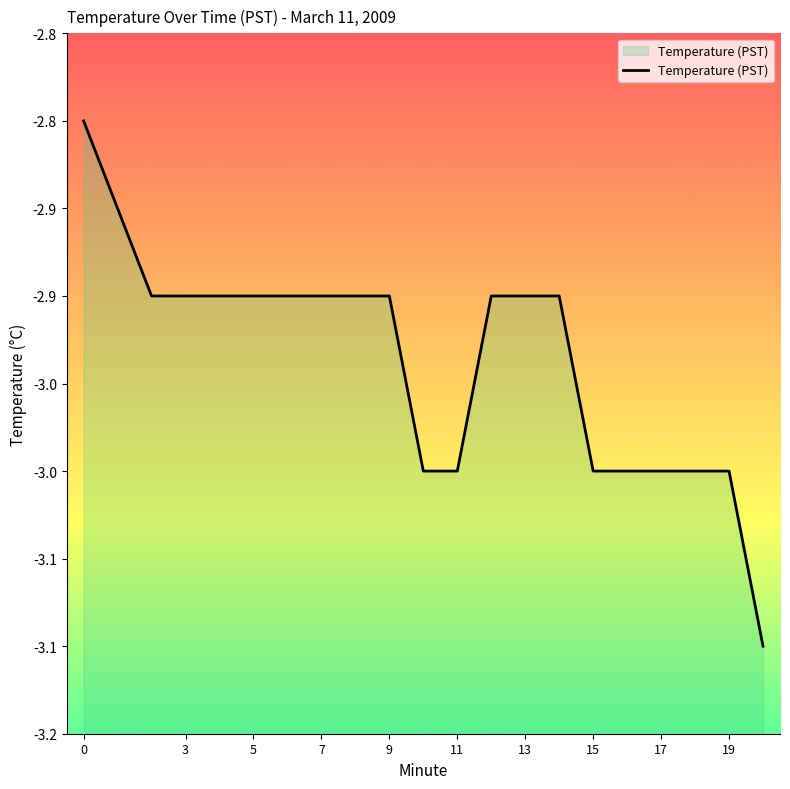

What is the label of the 2nd point from the left?

3